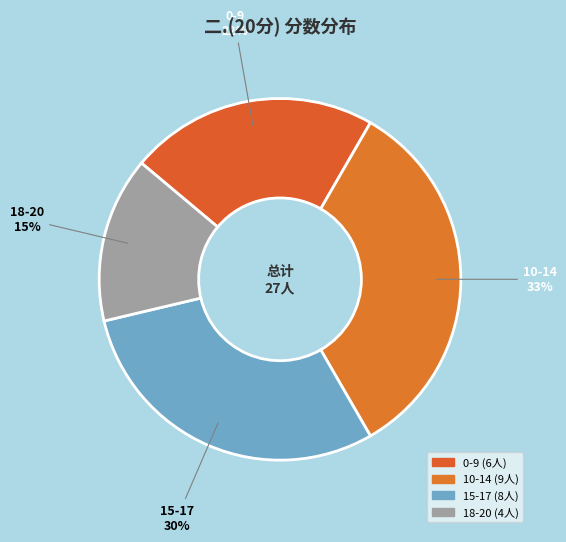

How many segments does this pie chart have?

4